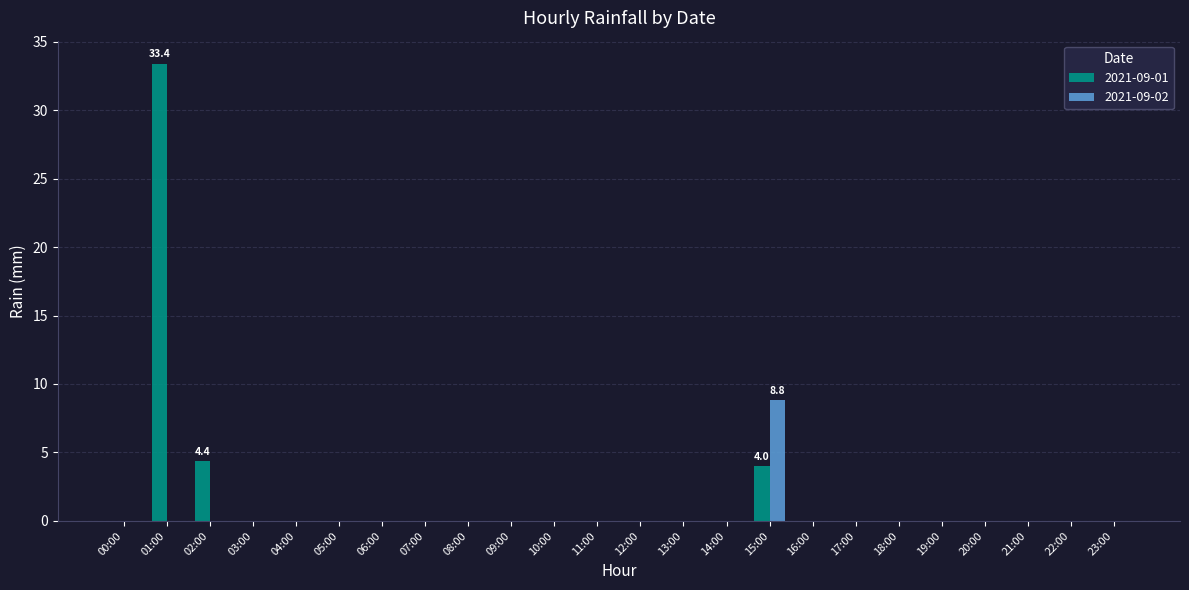

Between 02:00 and 14:00, which series saw the biggest shift?

2021-09-01